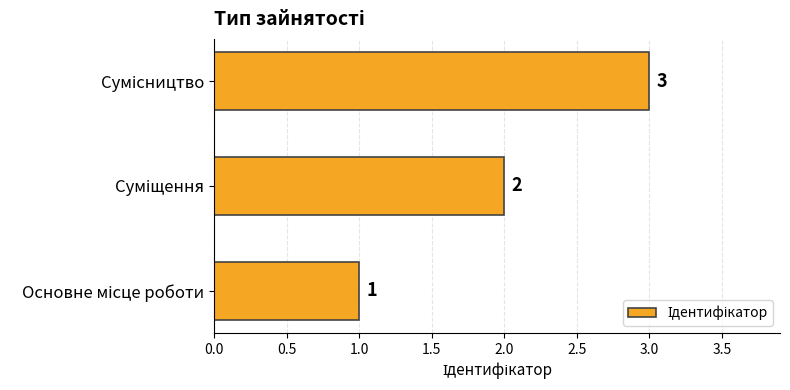

How many distinct data groups are displayed?

1